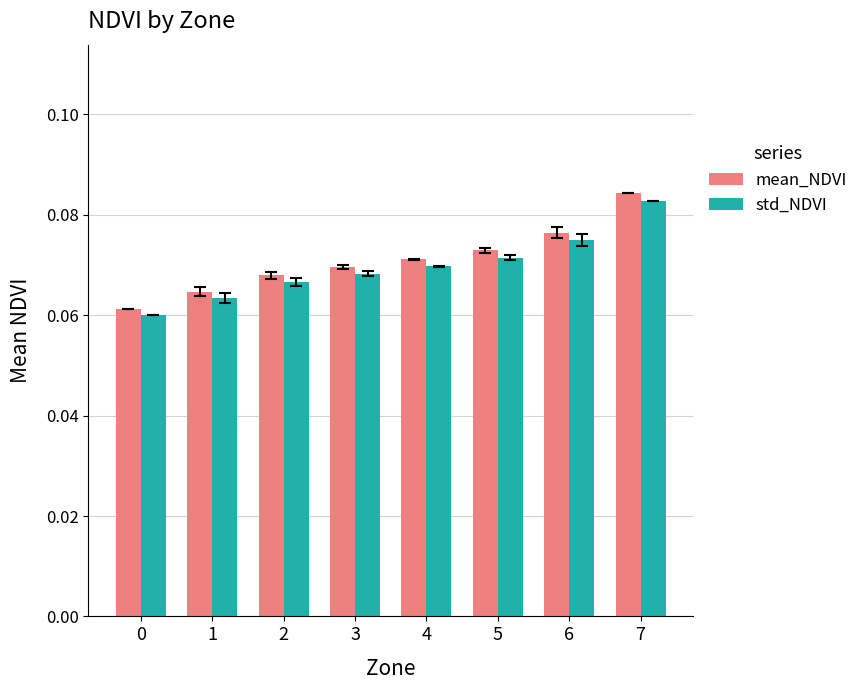

Which series has the largest range (max minus min)?

mean_NDVI